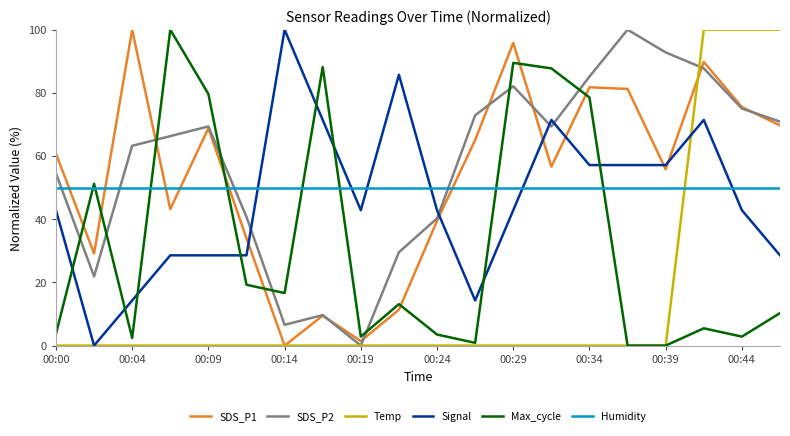

After their last crossing, which series has the higher values: Signal or Humidity?

Humidity